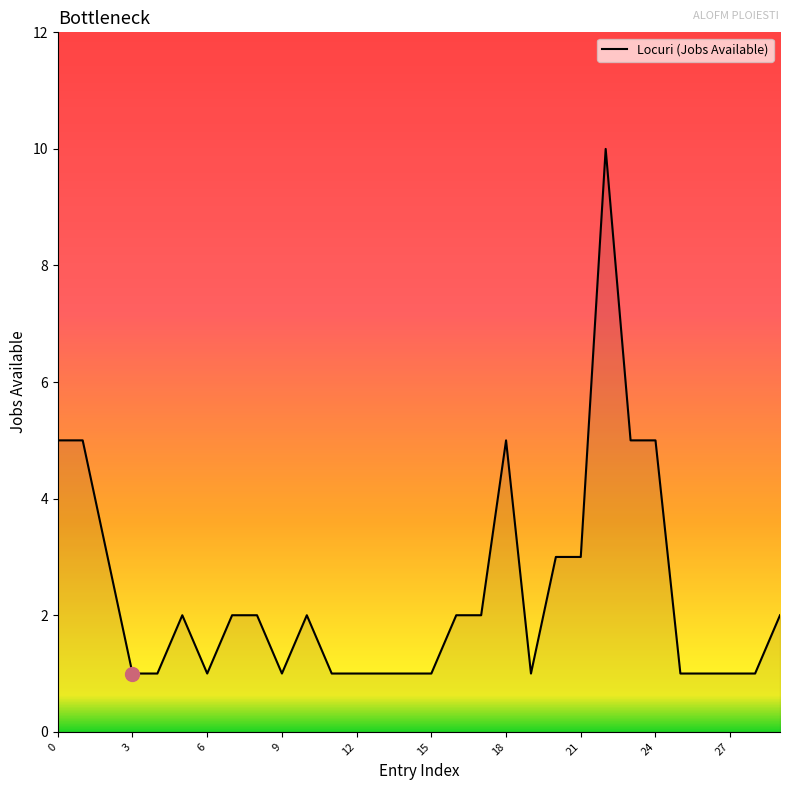

What is the maximum value shown in the chart?

10